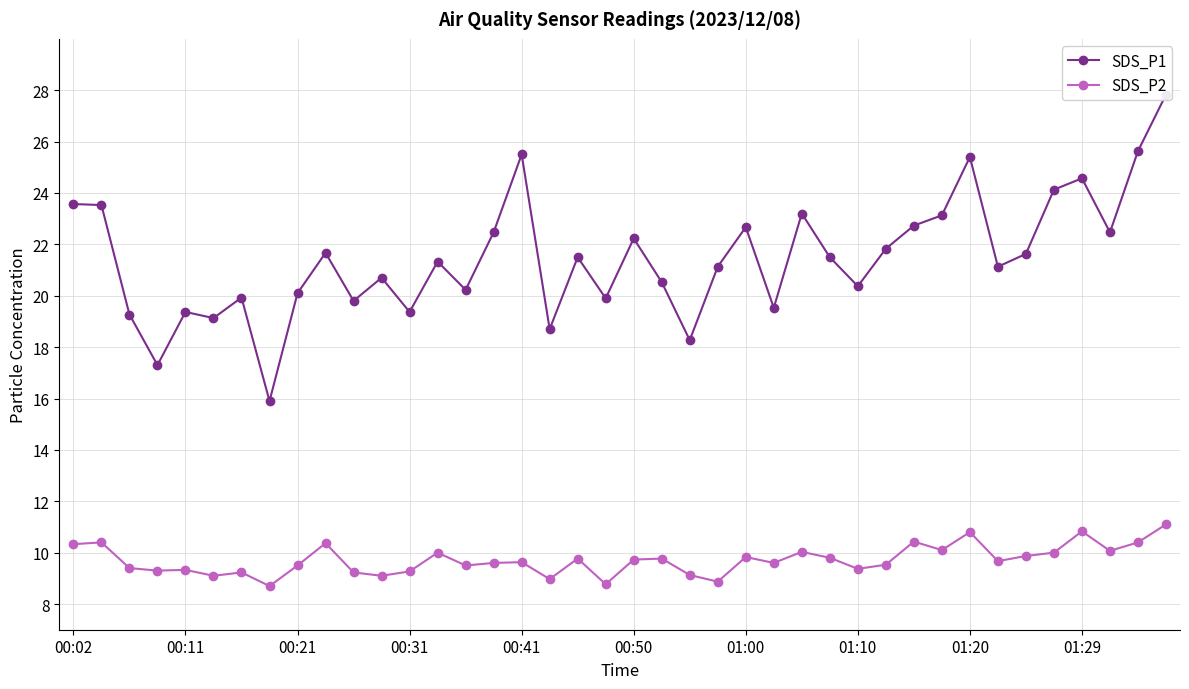

What is the average value of the SDS_P1 series?

21.5